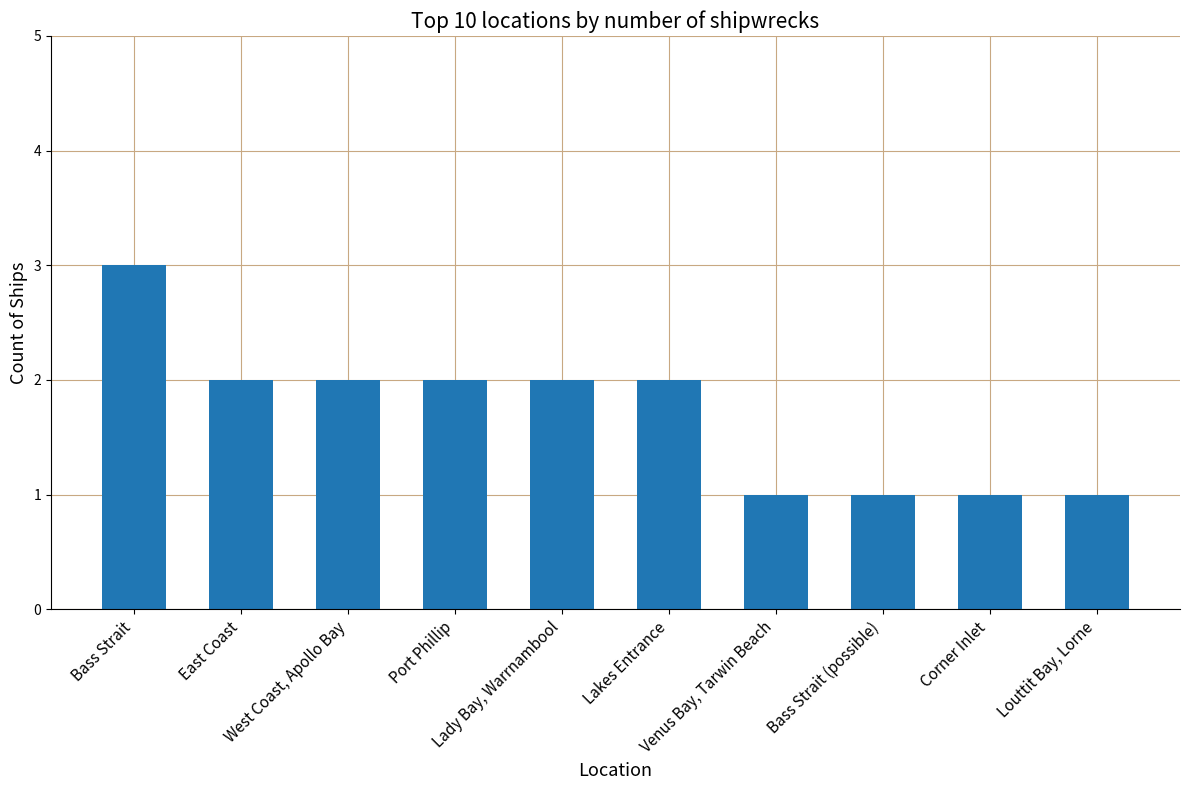

What position from the left is Lady Bay, Warrnambool?

5